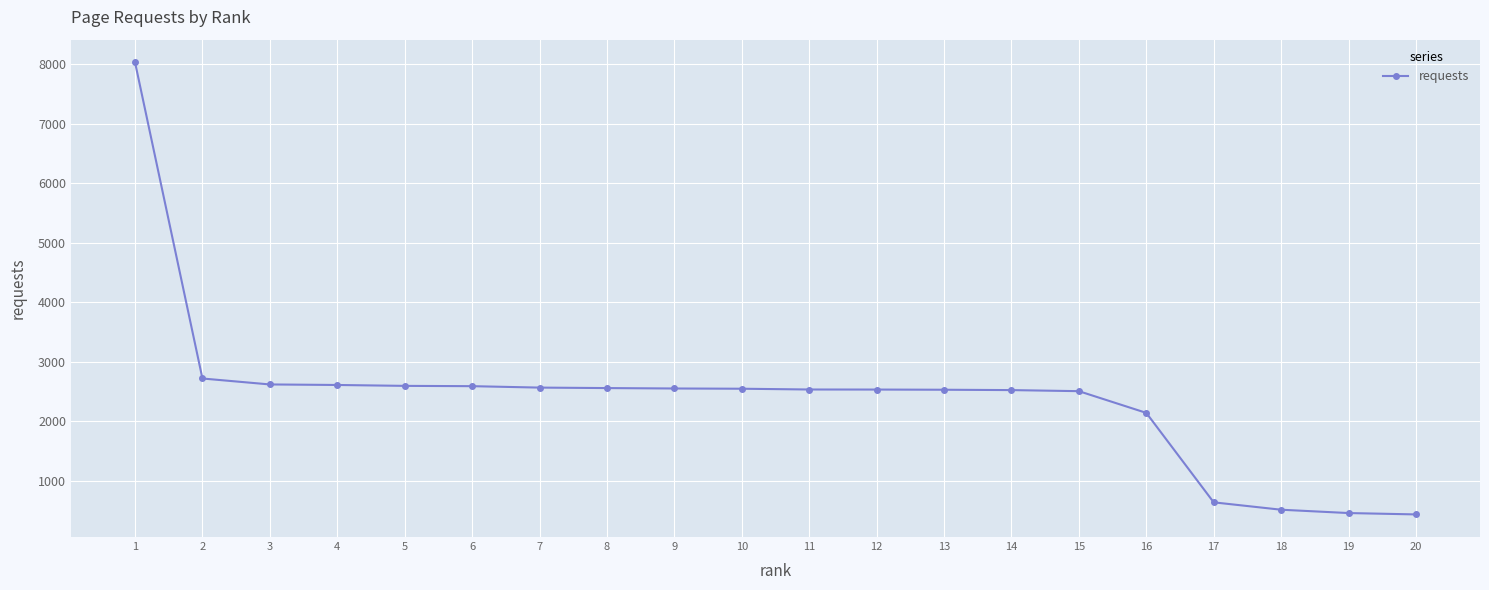

What is the greatest value displayed?

8031